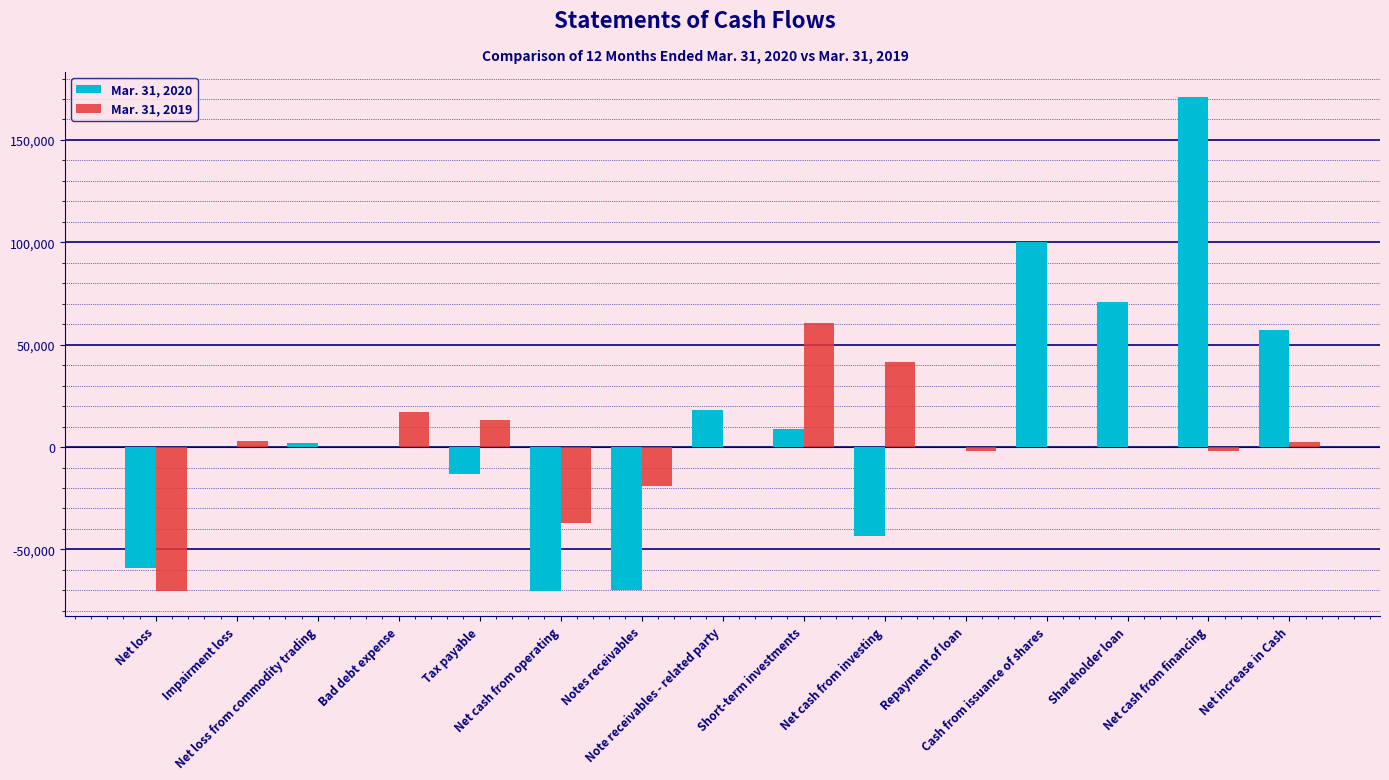

What is the average value of the Mar. 31, 2019 series?

526